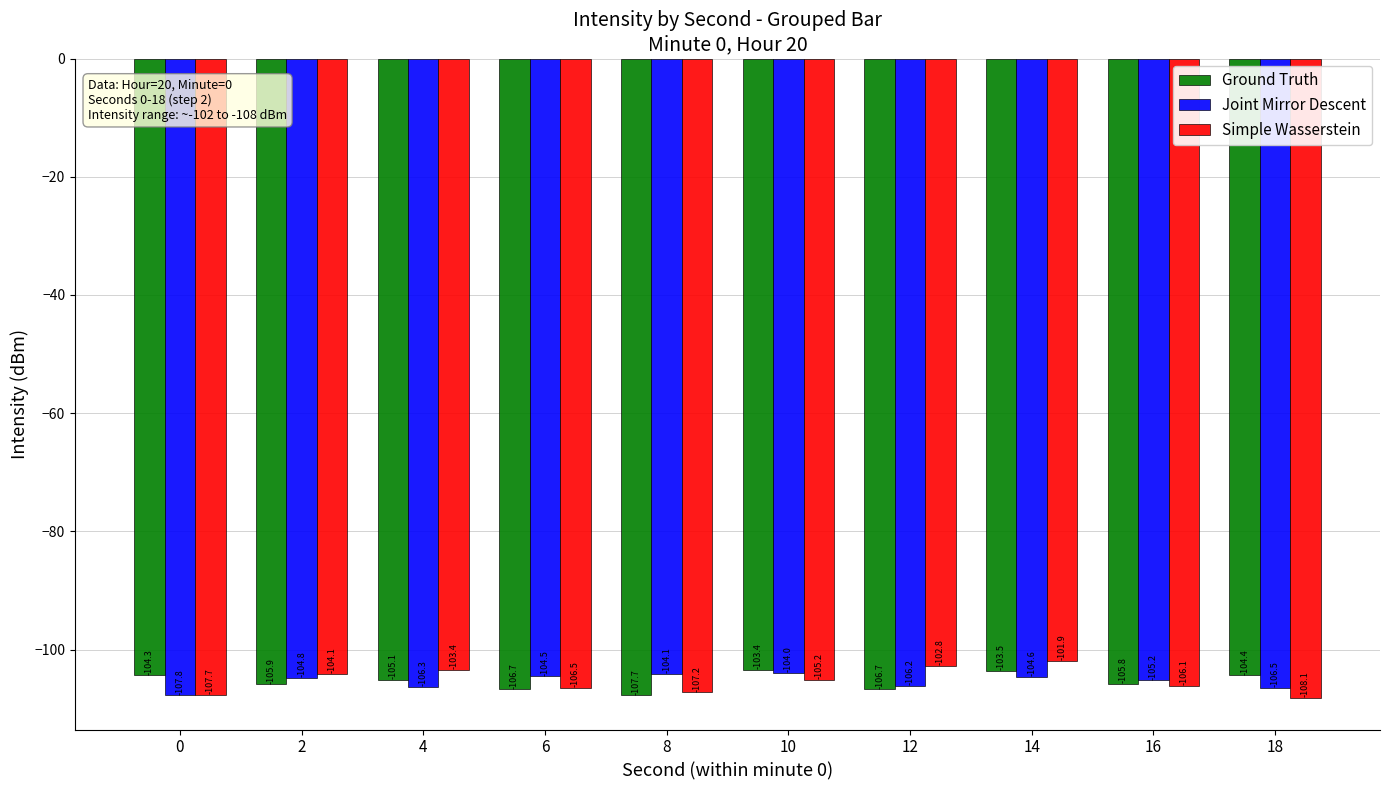

Does the chart contain stacked bars?

No